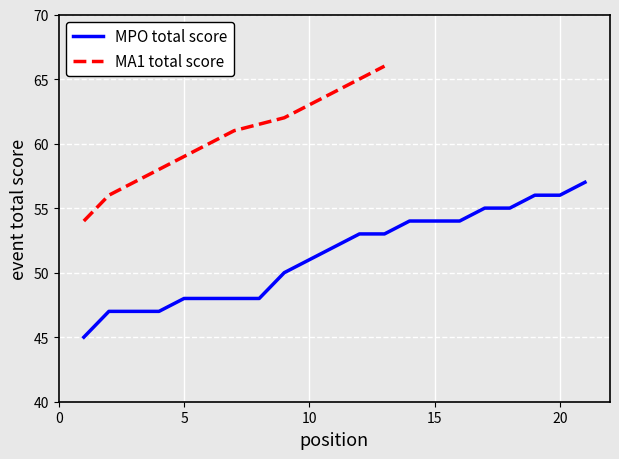

The MPO total score series shows 16 at 20. True or false?

False